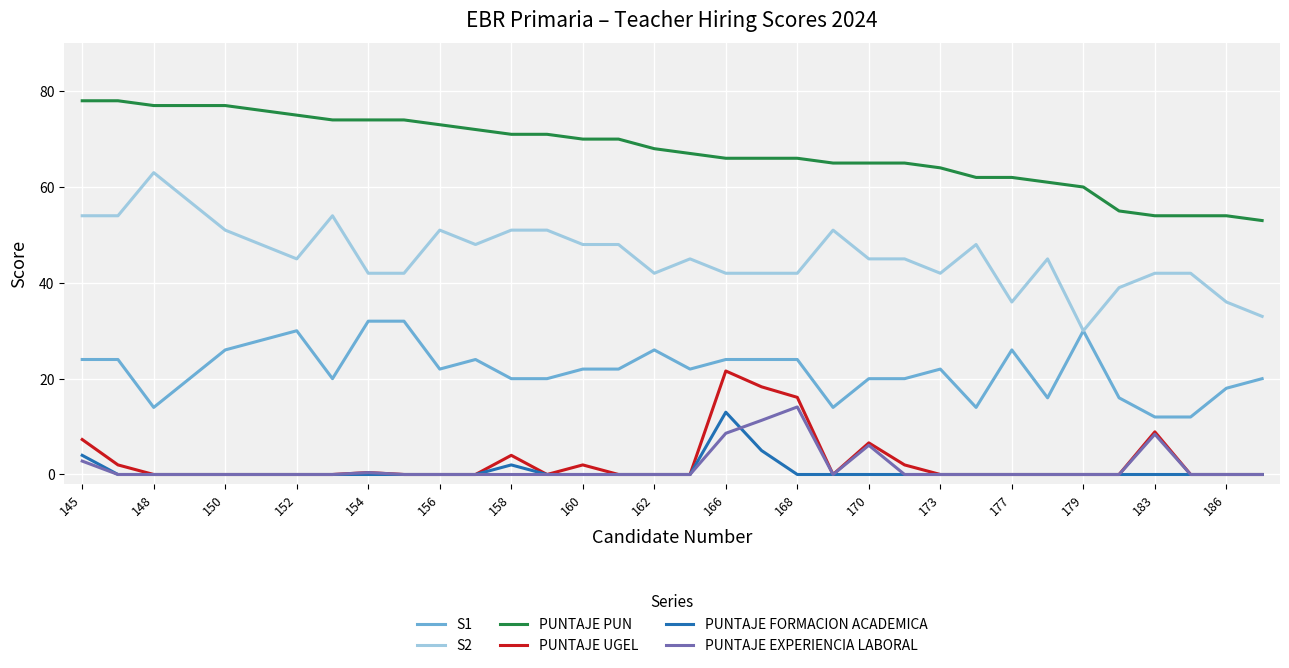

How many lines are shown in the chart?

6